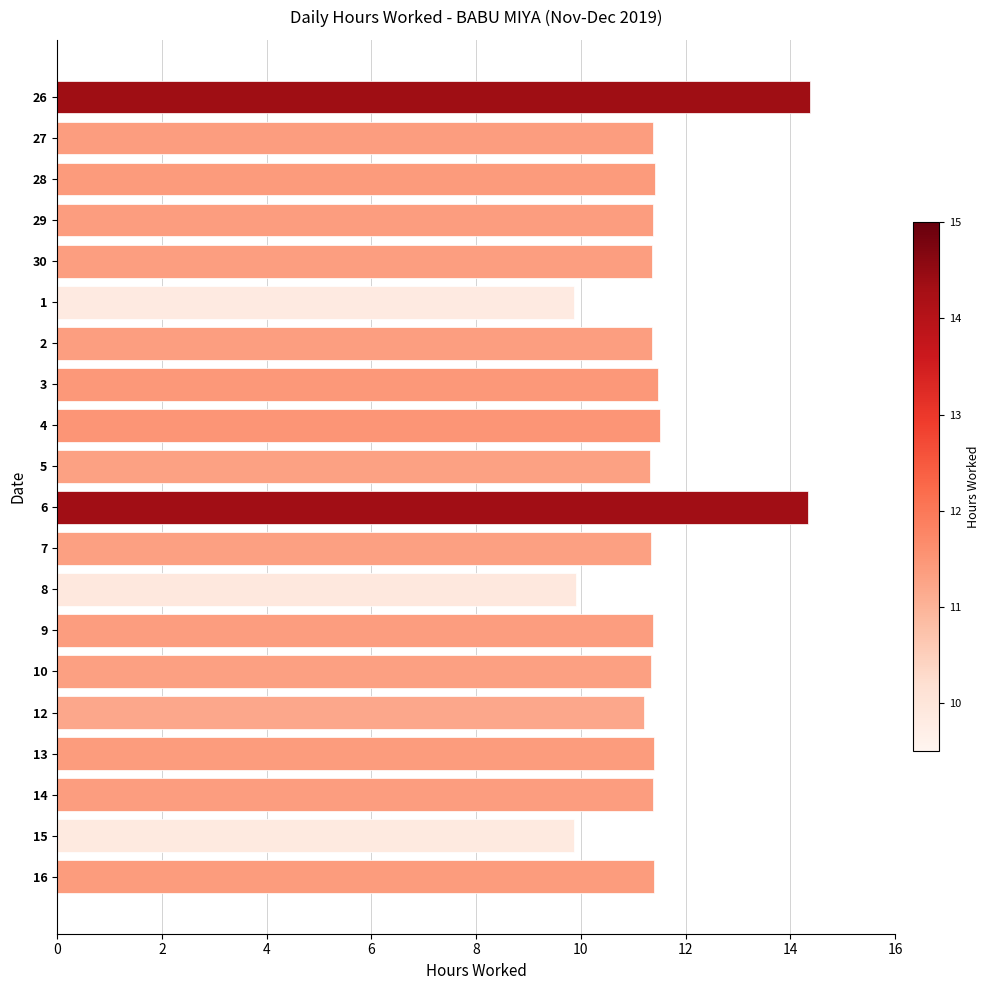

What is the change in value from 13 to 1?

-1.5